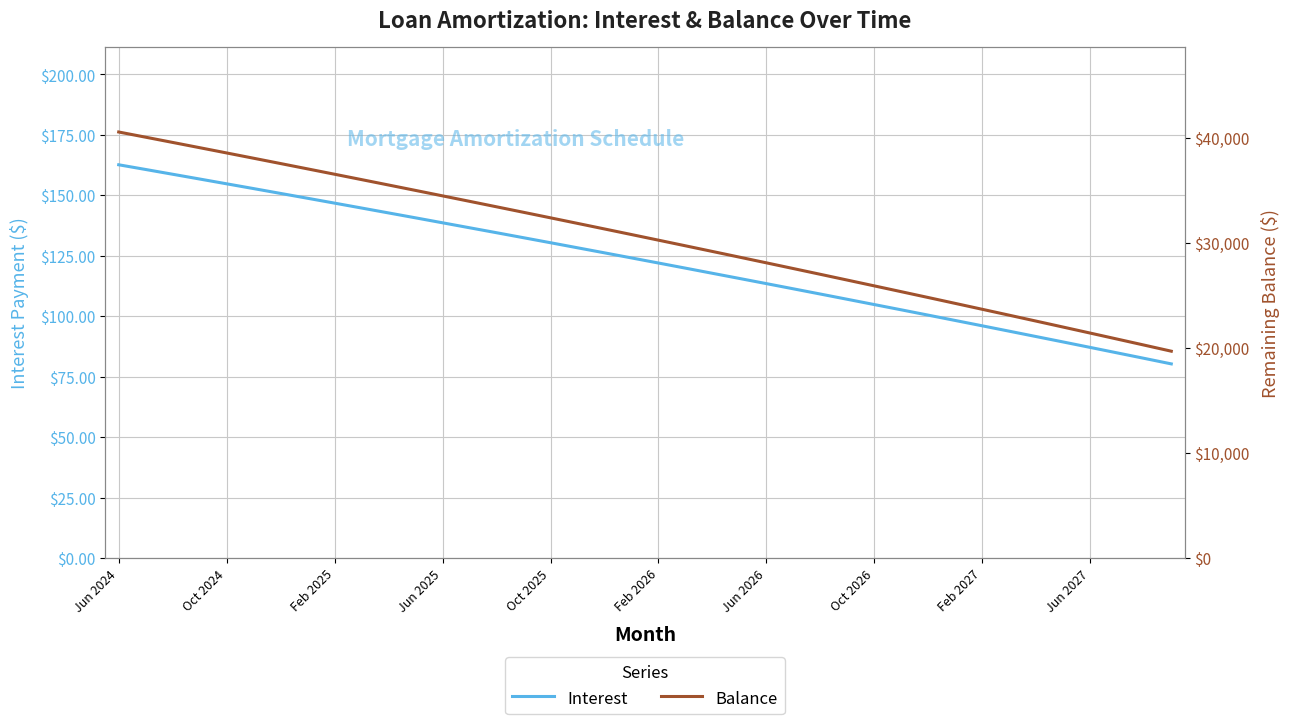

Which series changed the most between 14 and 15?

Balance